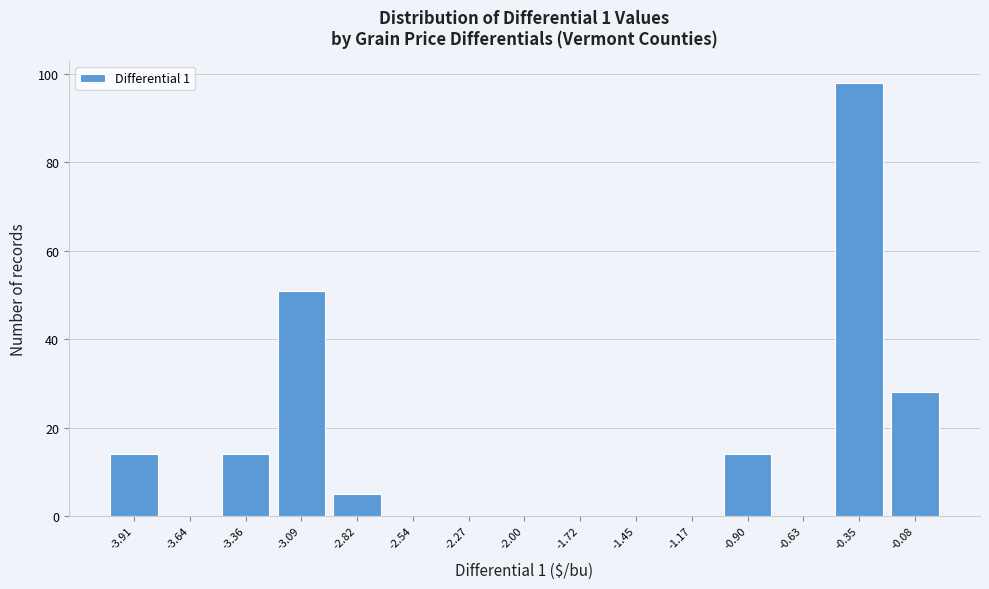

Reading left to right, transcribe this chart: for each bar, give the range it covers on the x-axis and its height. Neither the bar edges nor the heights are printed on the chart, so give them approximately, as read against the axes.

-4.05 to -3.80: 14
-3.80 to -3.50: 0
-3.50 to -3.25: 14
-3.25 to -2.95: 52
-2.95 to -2.70: 6
-2.70 to -2.40: 0
-2.40 to -2.15: 0
-2.15 to -1.85: 0
-1.85 to -1.60: 0
-1.60 to -1.30: 0
-1.30 to -1.05: 0
-1.05 to -0.75: 14
-0.75 to -0.50: 0
-0.50 to -0.20: 98
-0.20 to 0.05: 28